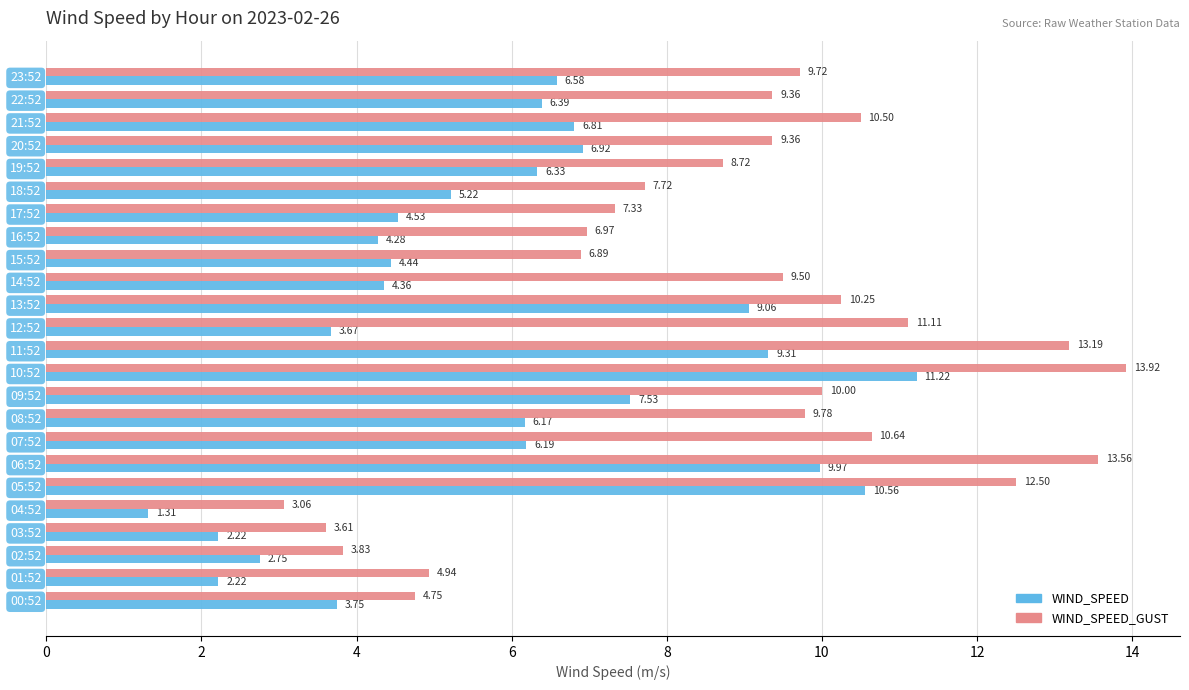

What is the difference between the maximum and second lowest values in the WIND_SPEED_GUST series?

10.3